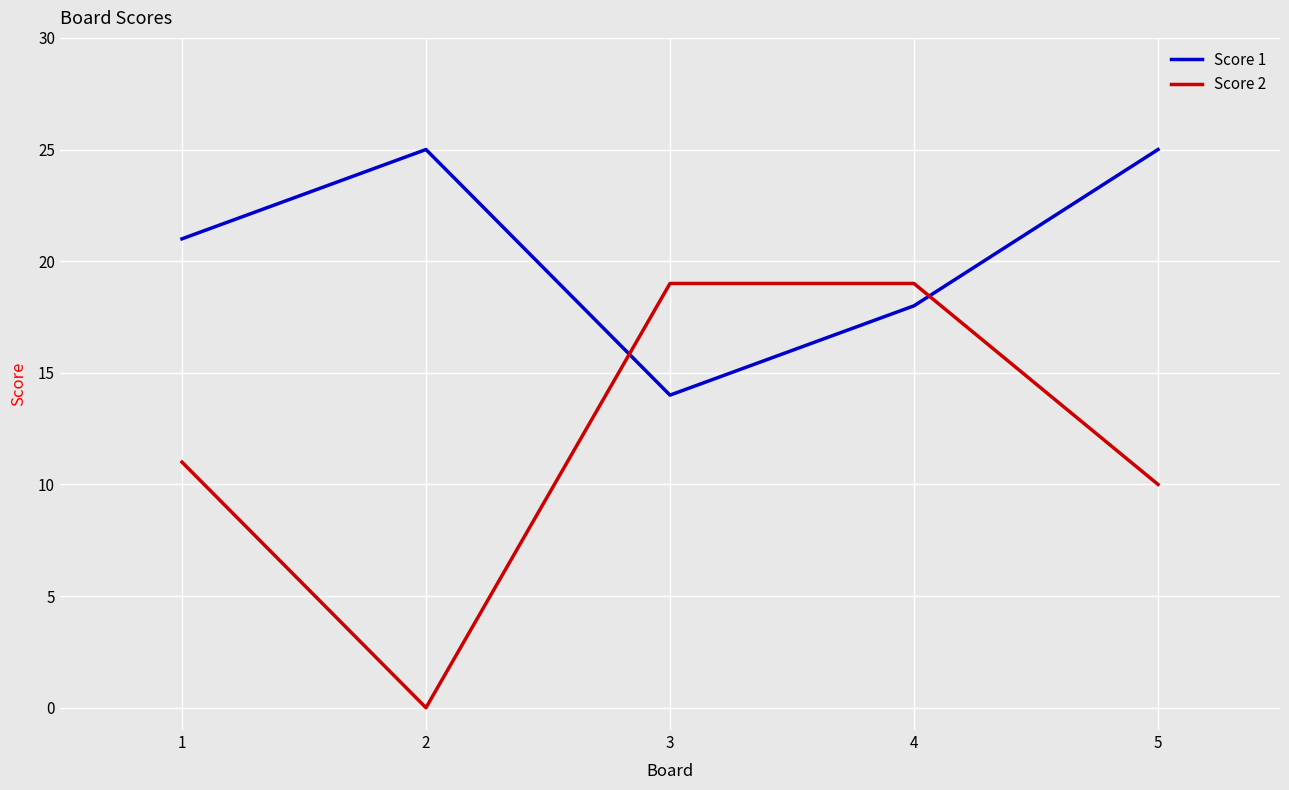

The value of Score 2 at 5 is 10. True or false?

True